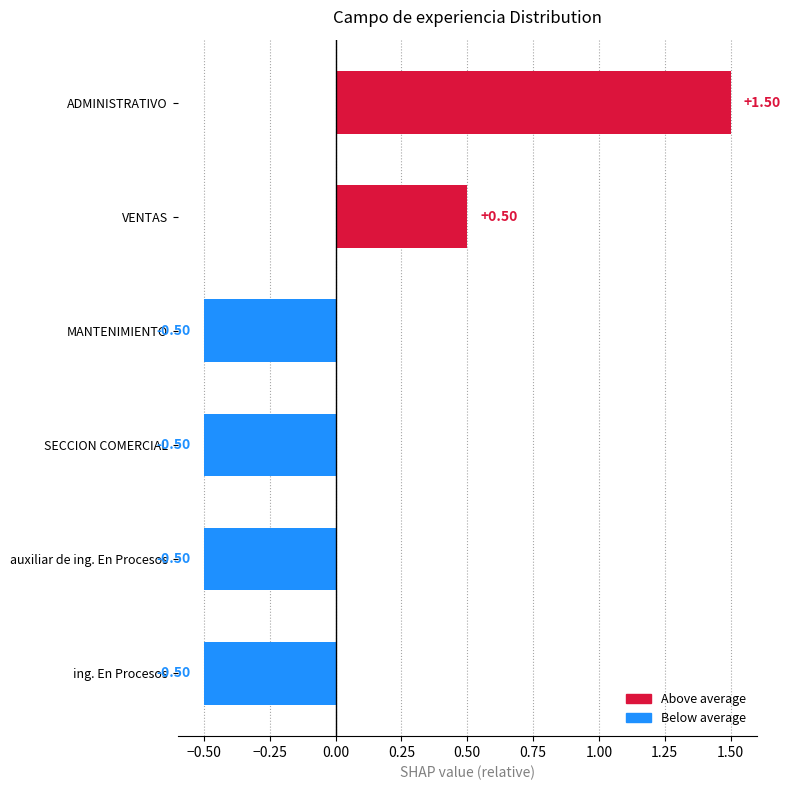

How many data points are less than 0?

4